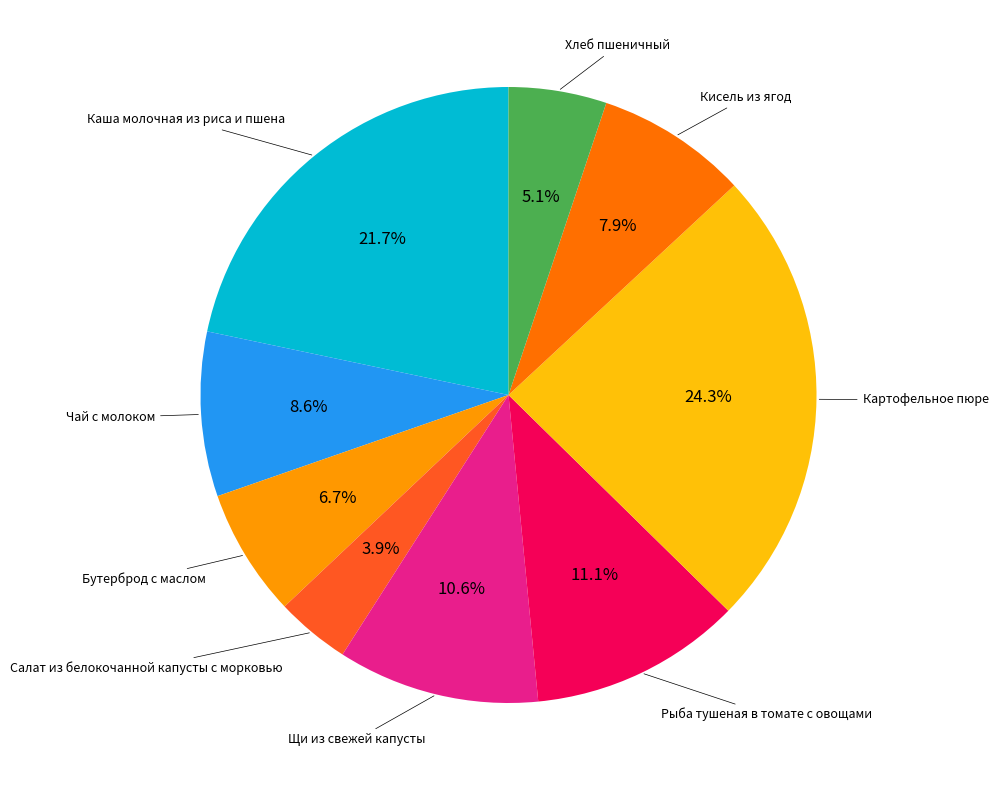

Does any single category account for the majority?

No